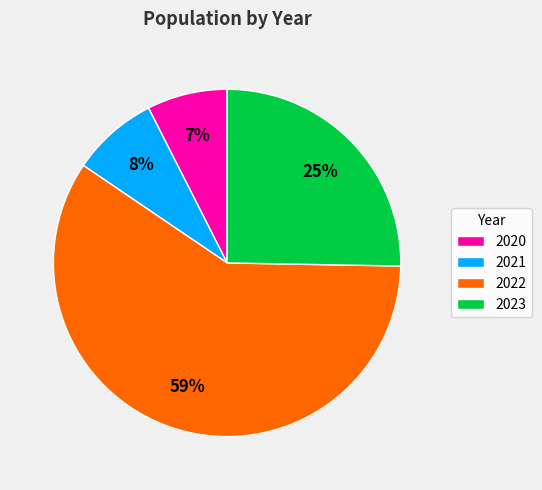

What is the smallest slice in the pie chart?

2020